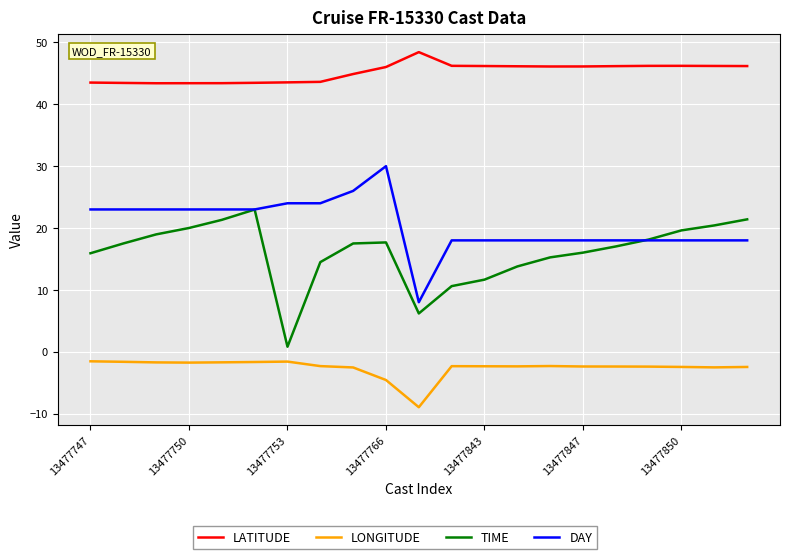

What is the smallest value displayed?

-9.0